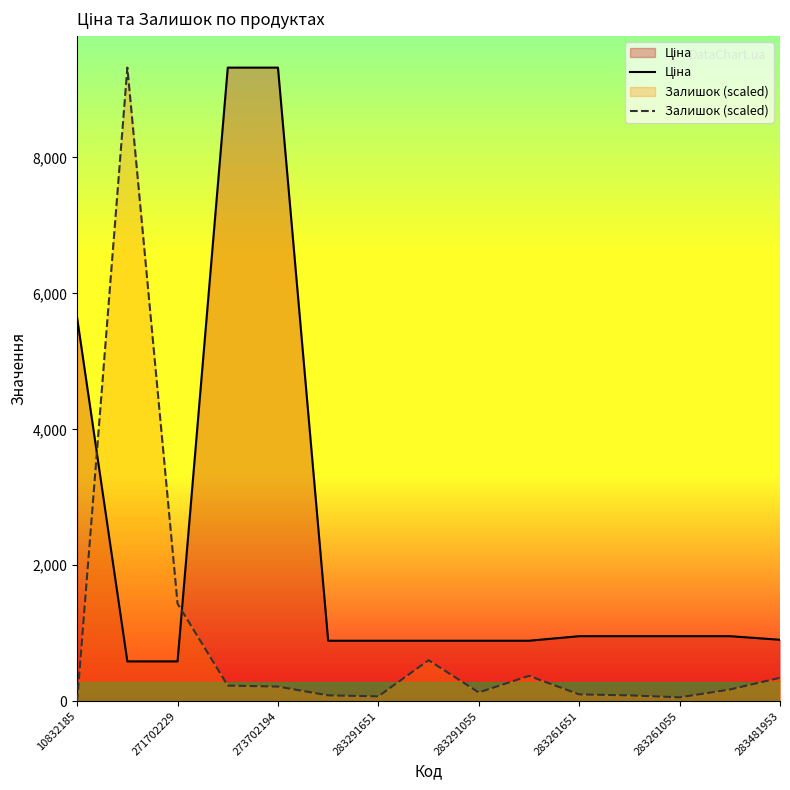

Which series has the largest range (max minus min)?

Залишок (scaled)